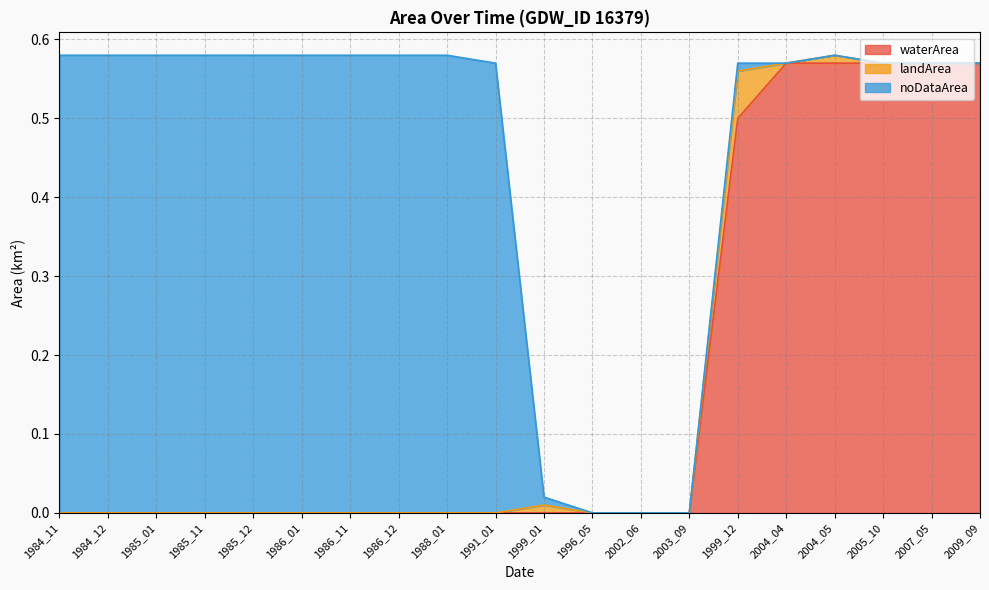

Is it true that noDataArea equals -0.3 at 2009_09?

False